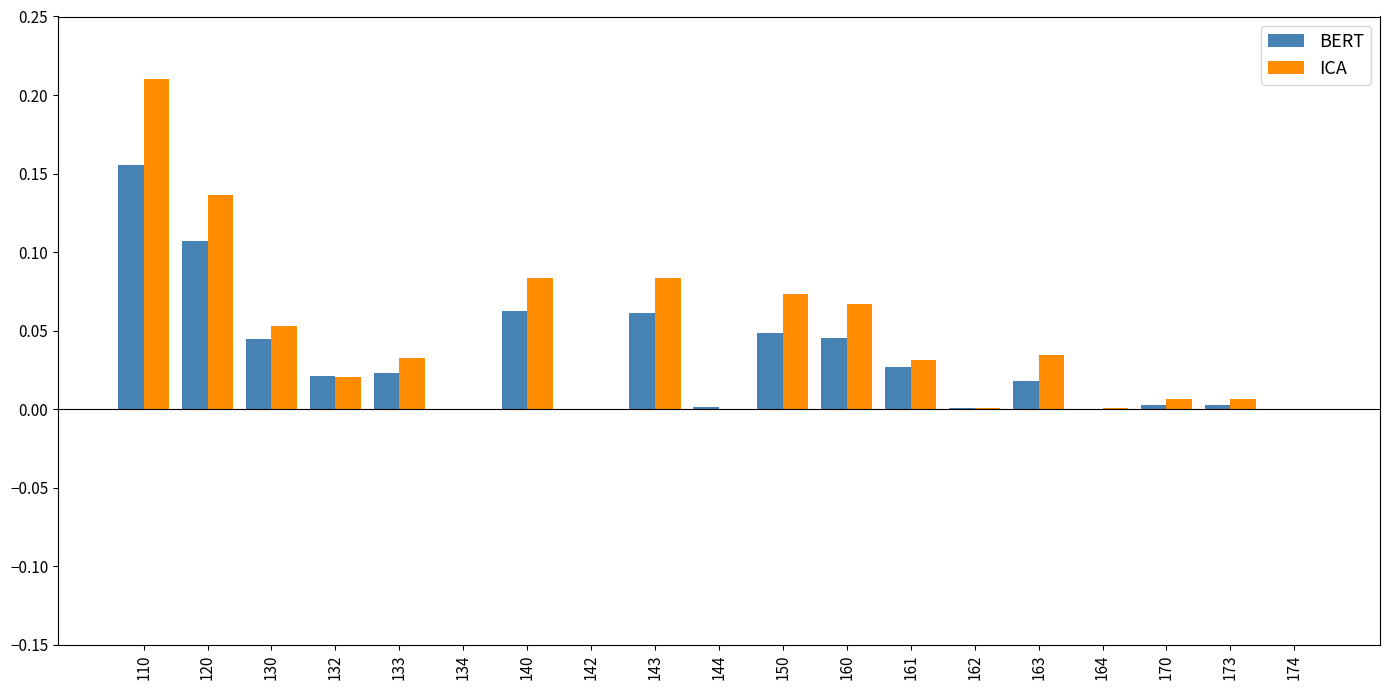

How many data points does each series have?

19